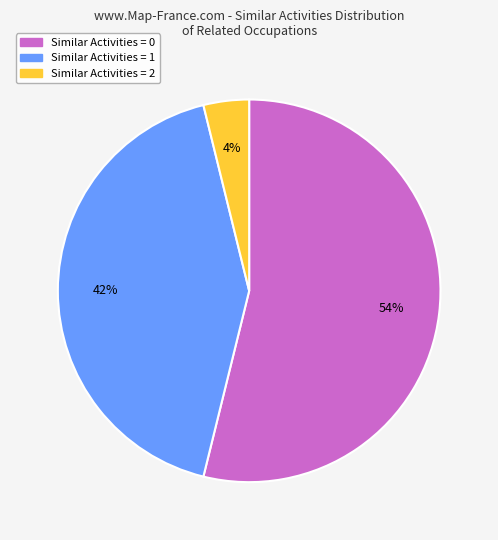

To the nearest percent, what is the average slice percentage?

33%